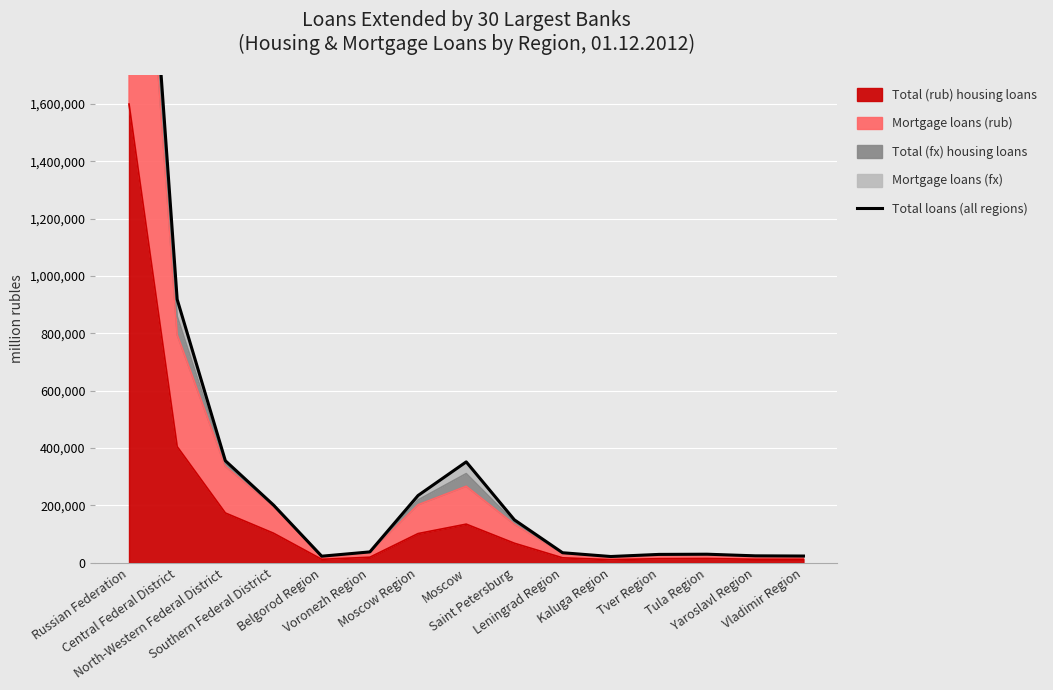

Between Yaroslavl Region and Leningrad Region, which is larger?

Leningrad Region